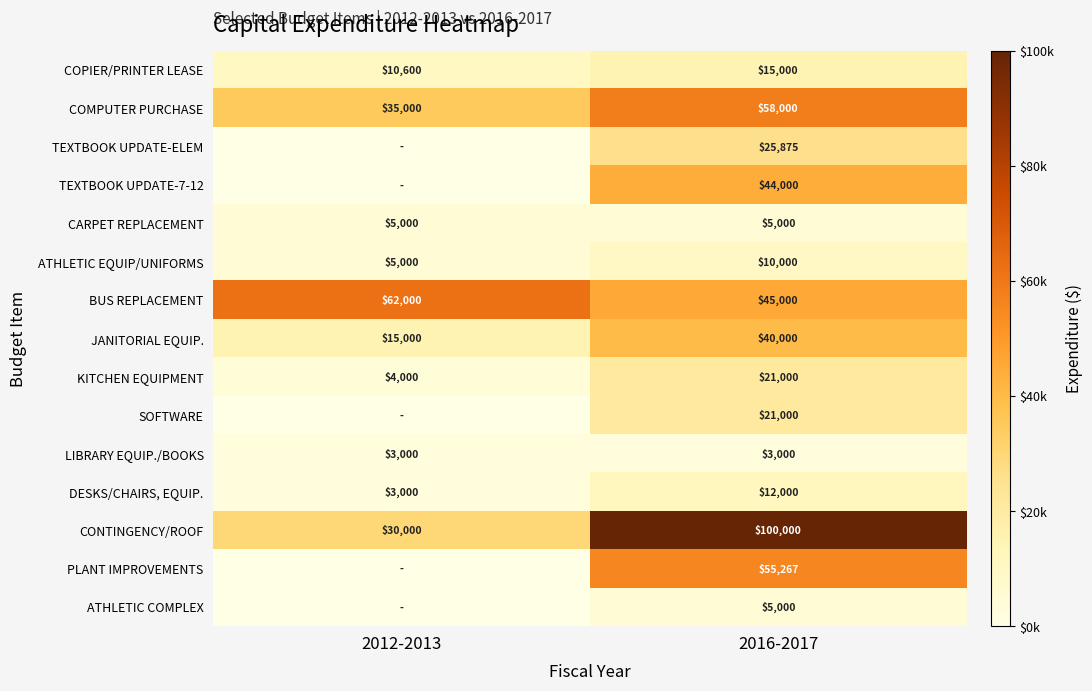

At how many categories does at least one series exceed 36119?

2